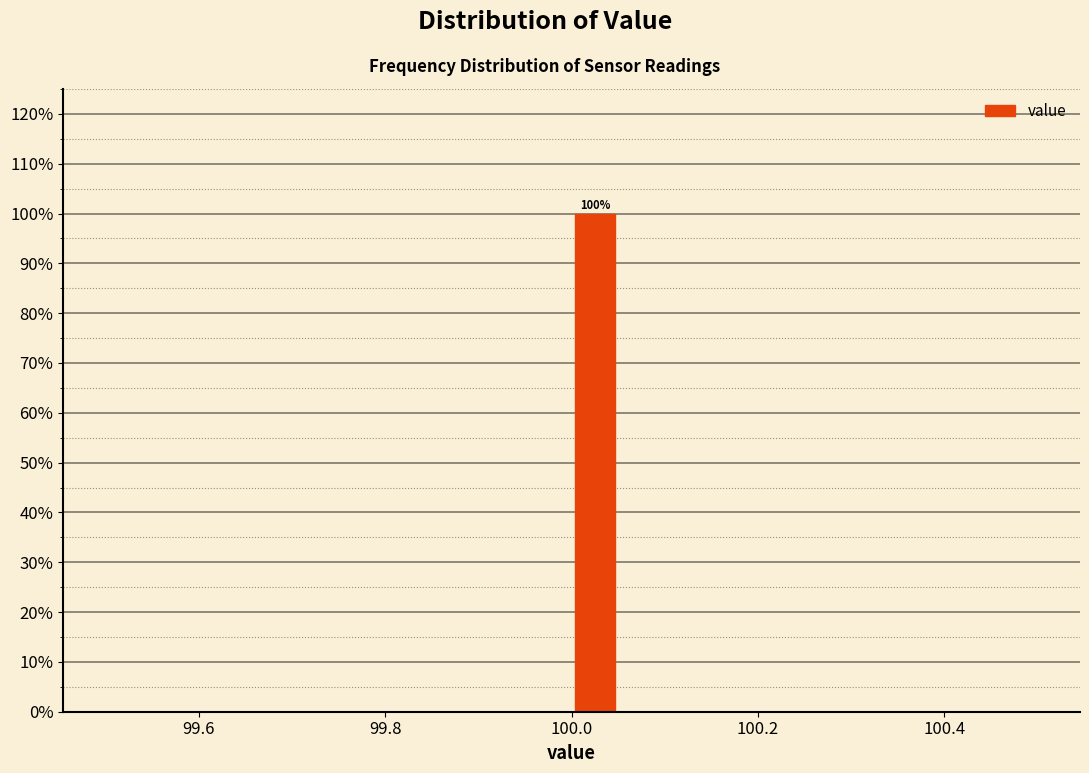

Around what value on the x-axis is the tallest bar? Give the approximate position of its centre, as read against the axis.

100.02